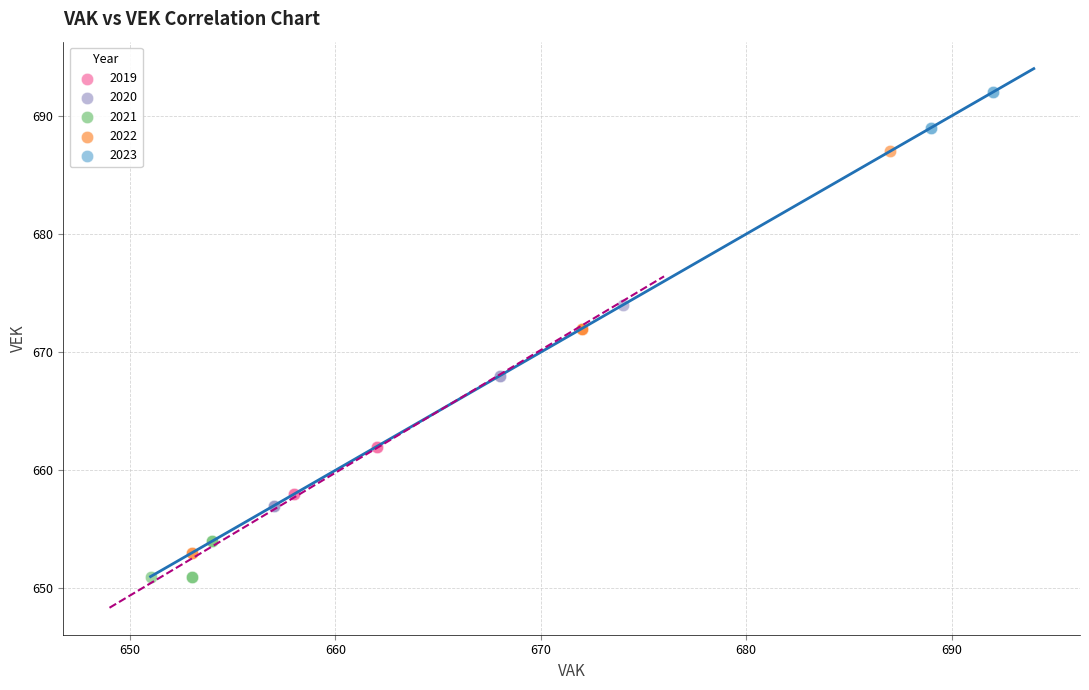

Which series has the largest Y range (max minus min)?

2022